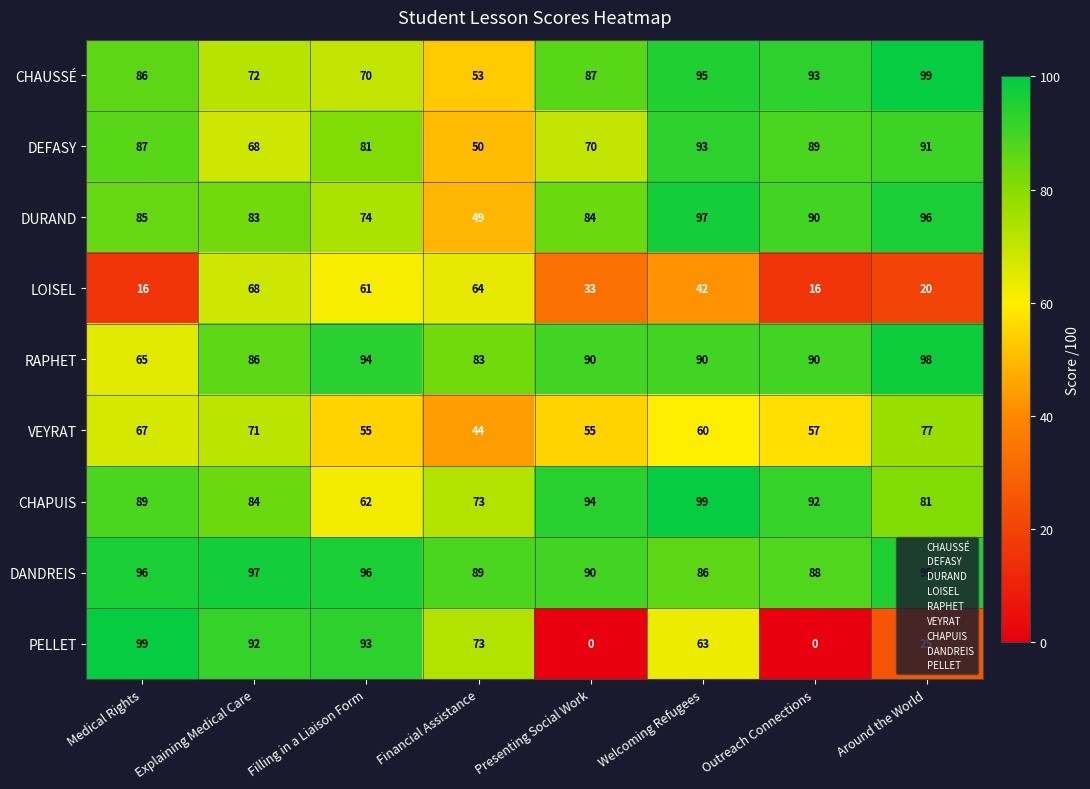

At which category is the sum across all series the highest?

Welcoming Refugees